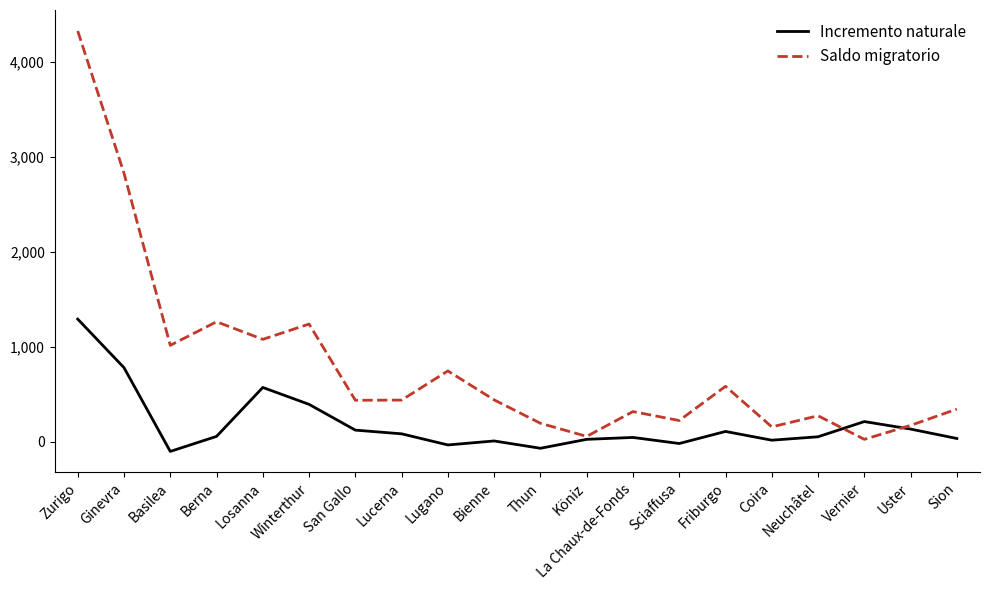

True or false: Saldo migratorio has more than 1 points higher than both neighbors.

True